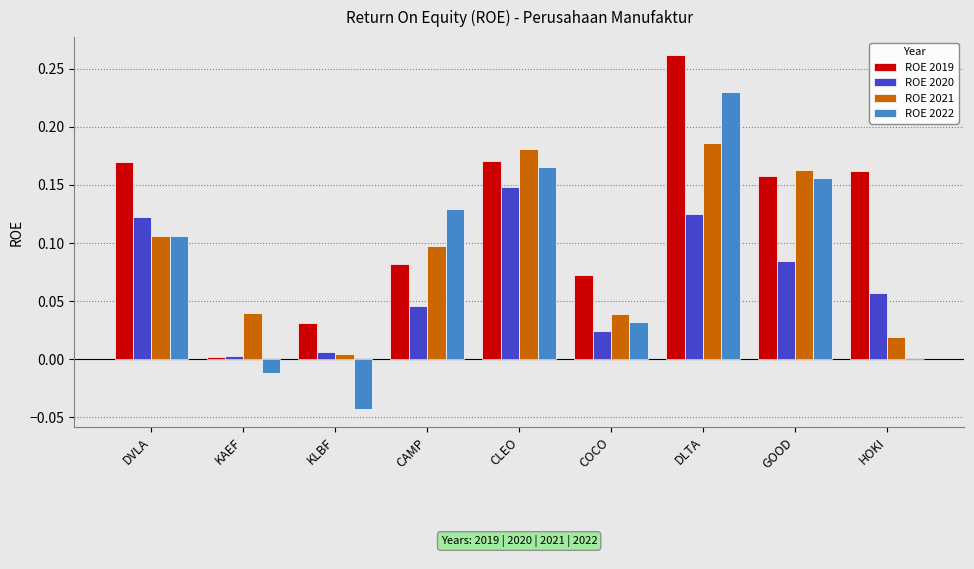

Between CAMP and COCO, which series saw the biggest shift?

ROE 2022